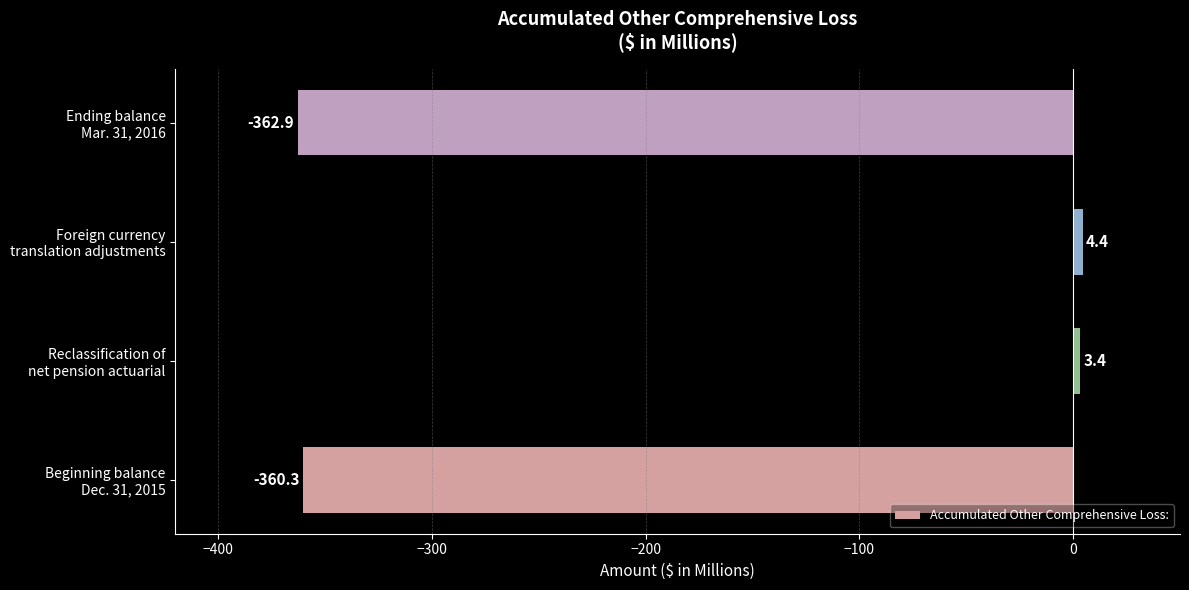

What is the difference between the maximum and second lowest values?

364.7